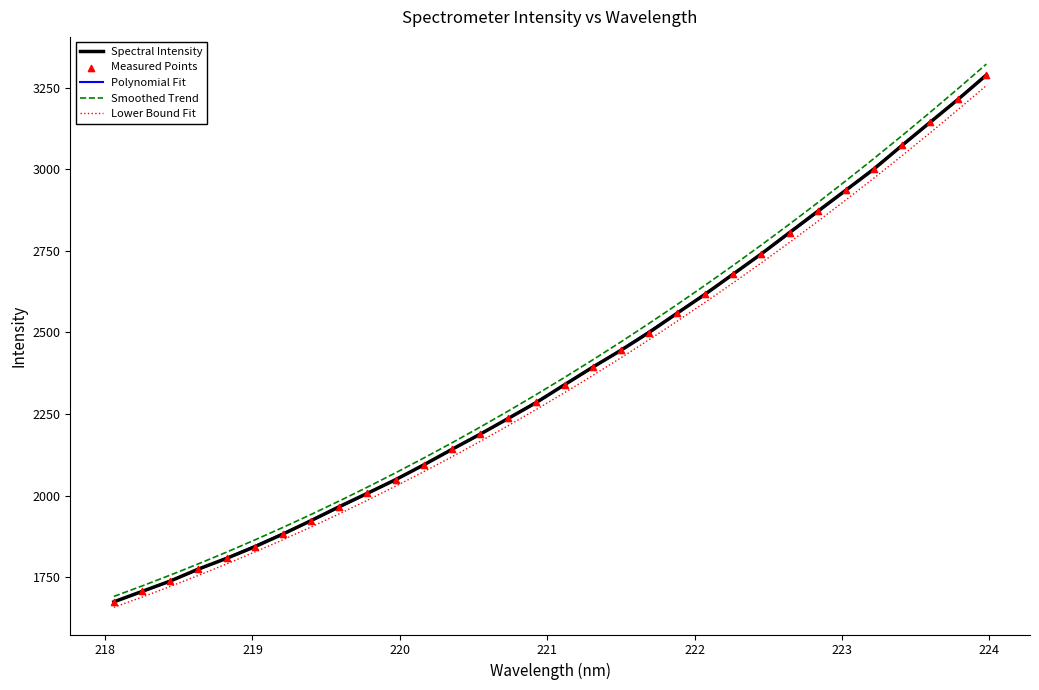

Which series has the largest total across all categories?

Smoothed Trend